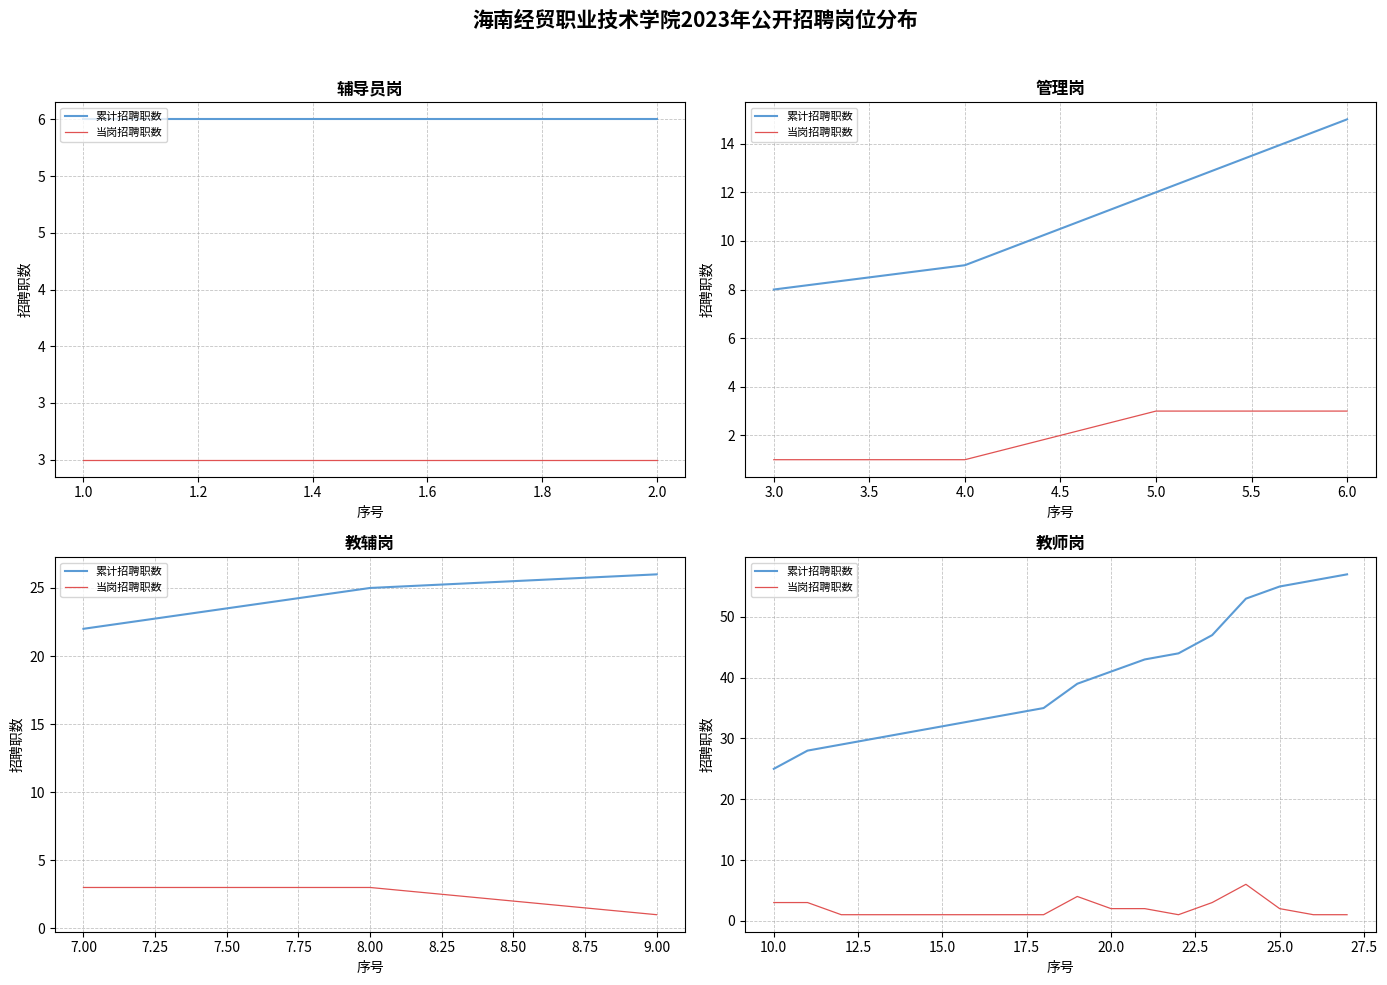

Which series changed the most between 1.0 and 1.6?

累计招聘职数